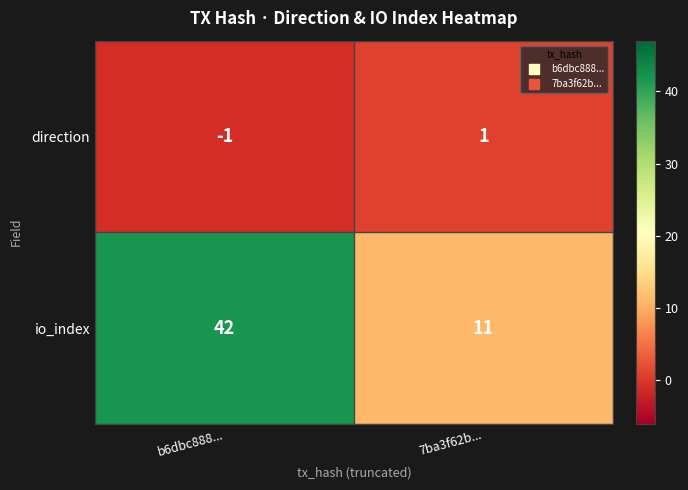

What is the spread (max minus min) of values at 7ba3f62b...?

10